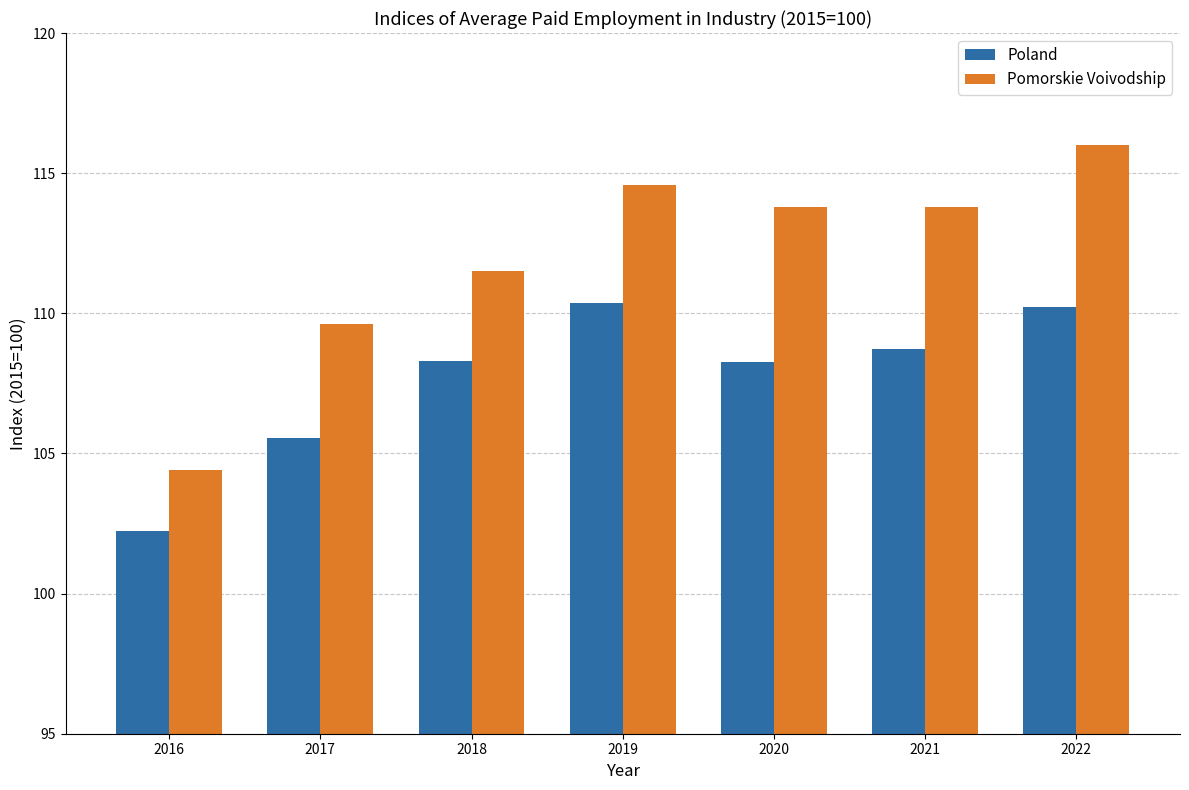

List the series in order of their overall mean, lowest first.

Poland, Pomorskie Voivodship